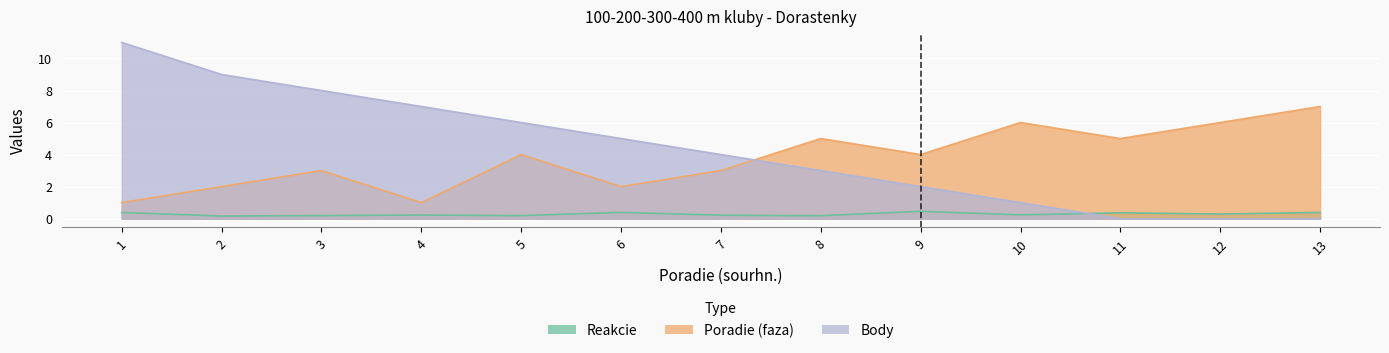

How many values in Body are above zero?

10